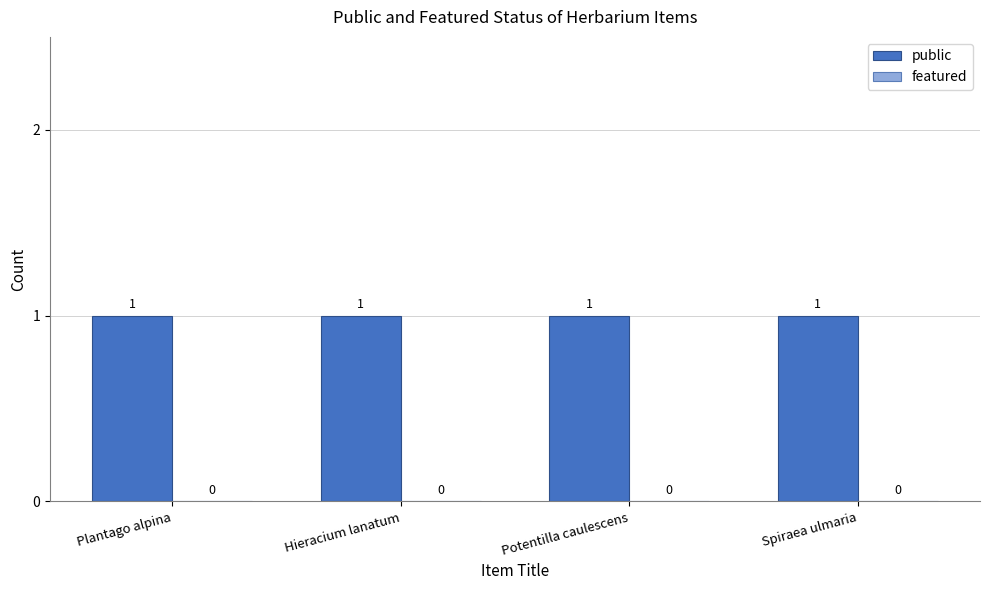

Rank the categories by featured value from lowest to highest.

Plantago alpina, Hieracium lanatum, Potentilla caulescens, Spiraea ulmaria